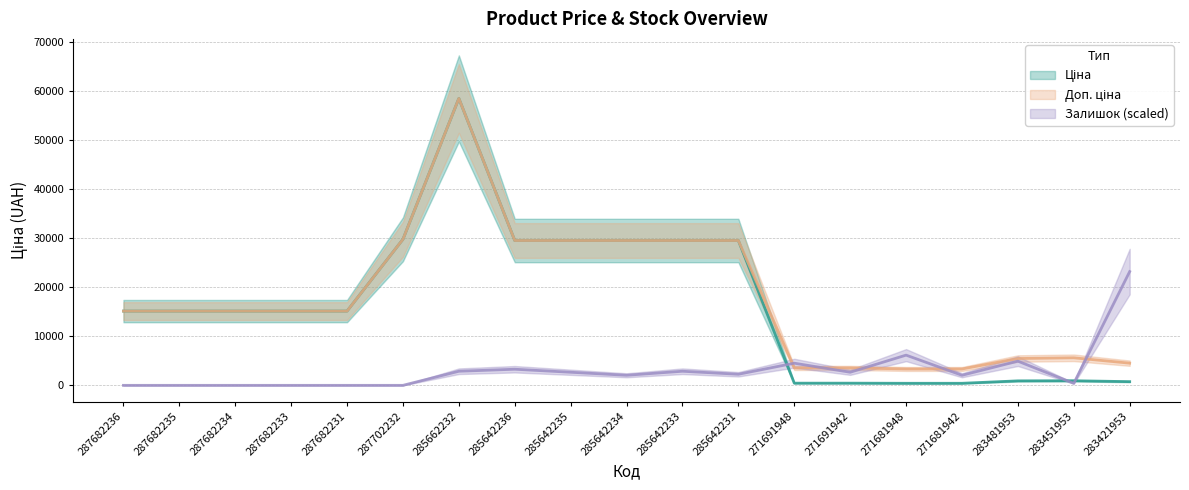

What are all the series names shown in the legend?

Ціна, Доп. ціна, Залишок